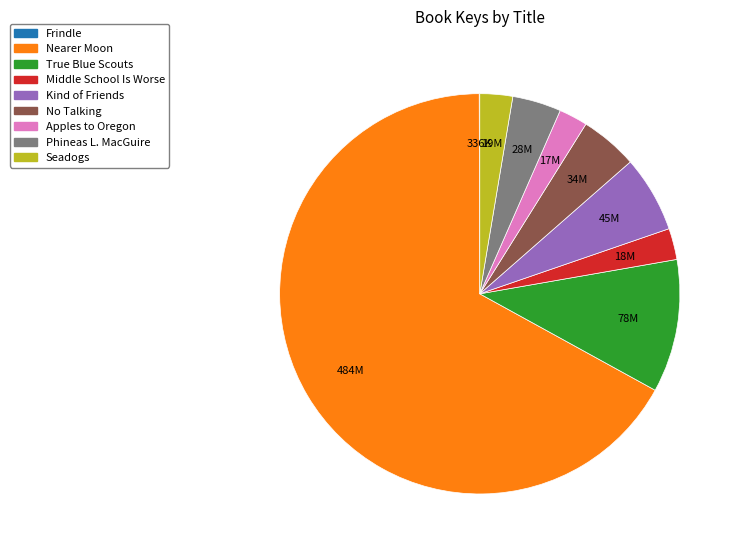

Does any single category account for the majority?

Yes